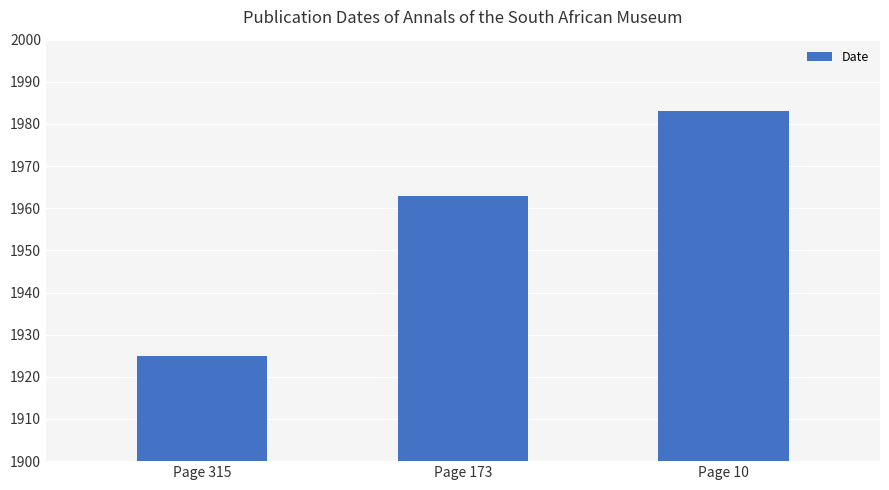

At which label is the value closest to 1954?

Page 173